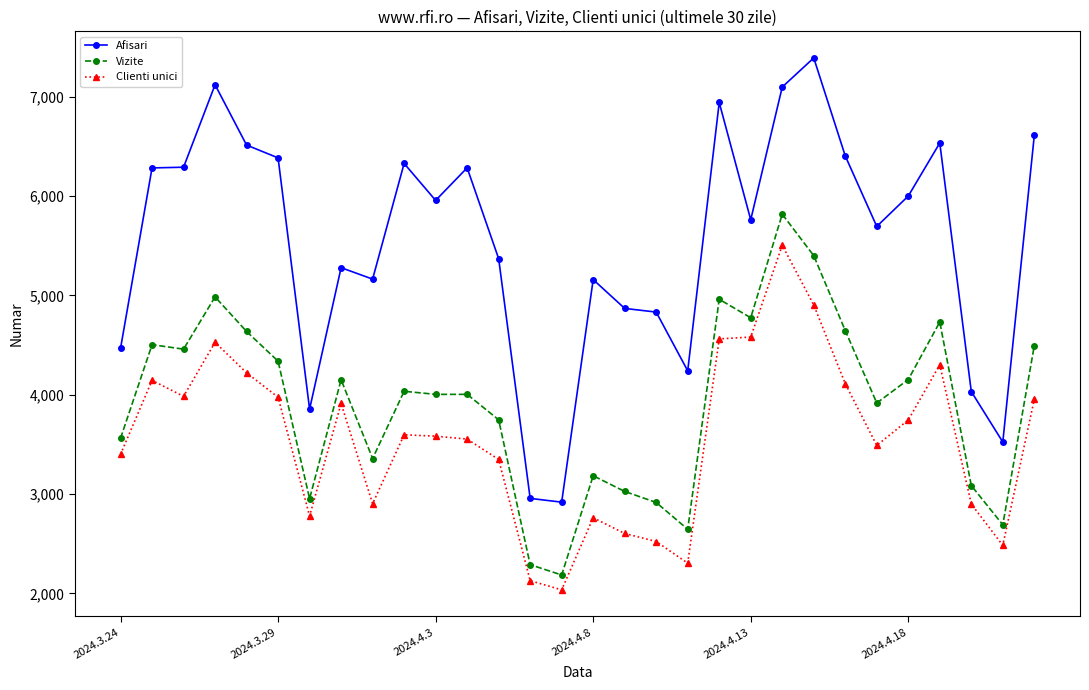

What is the average value of the Vizite series?

3922